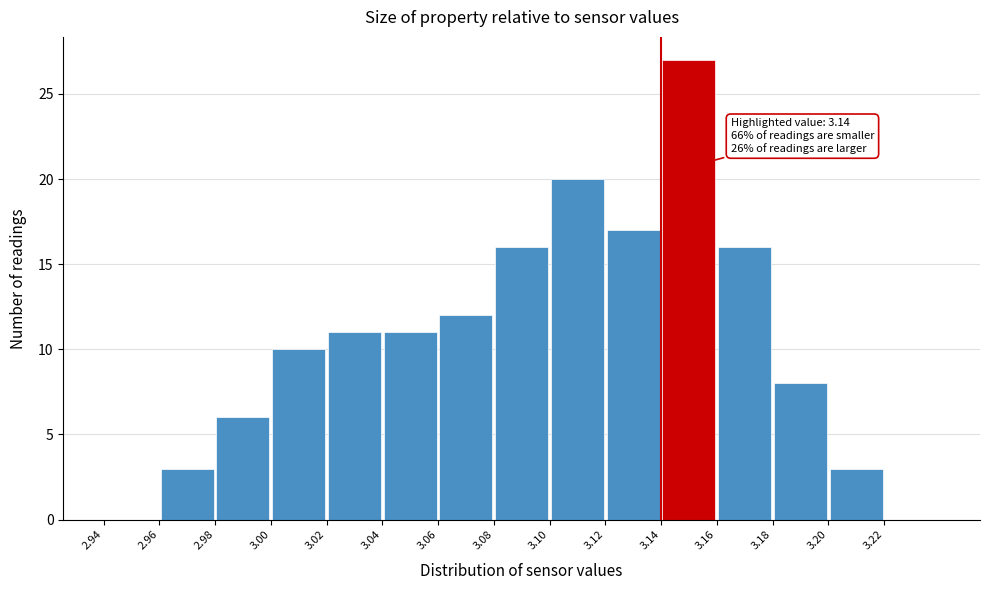

Over which range of the x-axis is the bar tallest?

3.14 to 3.16